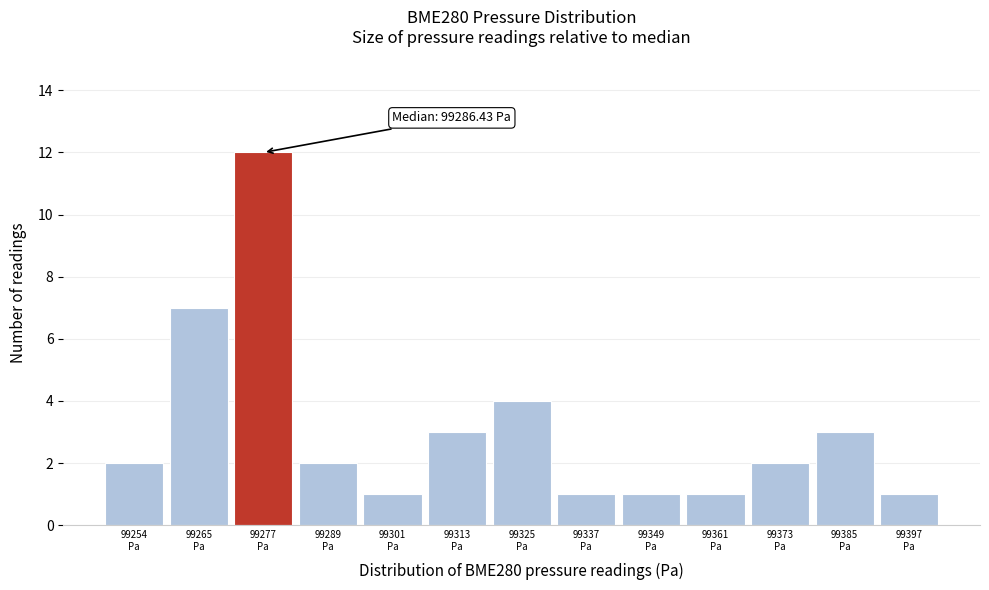

Reading left to right, transcribe all the data shown in this chart.

2	7	12	2	1	3	4	1	1	1	2	3	1